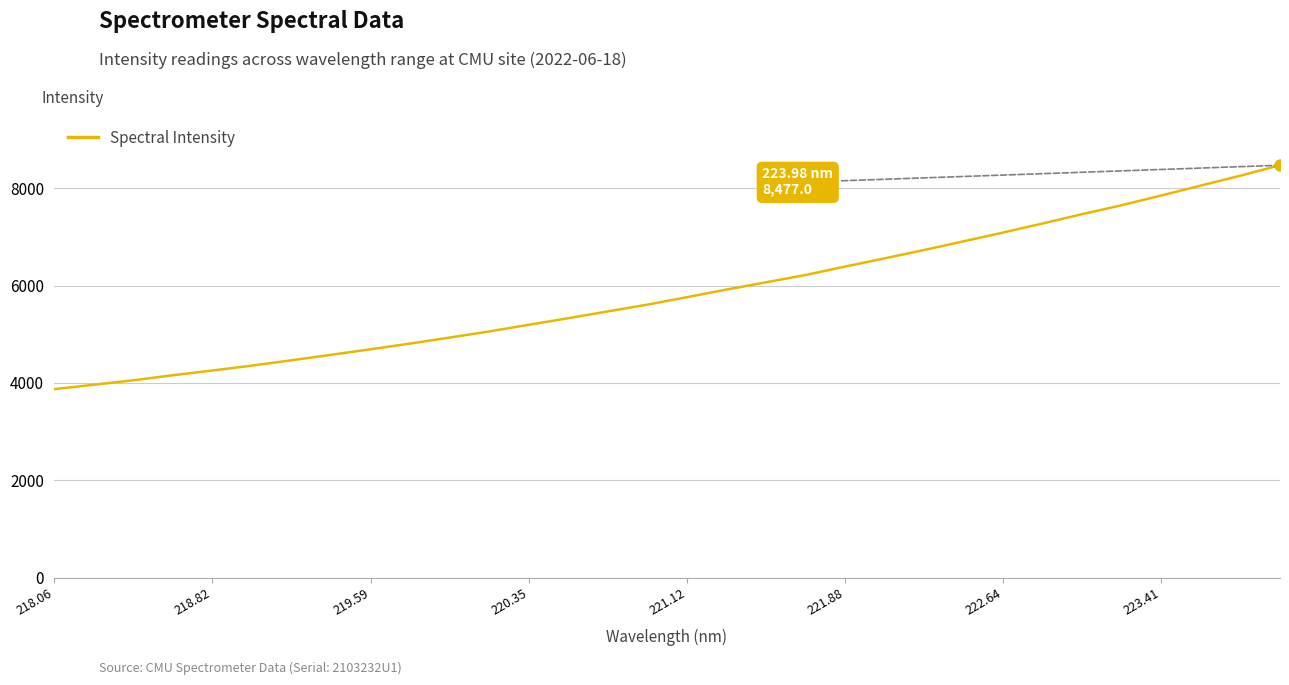

What is the difference between the maximum and minimum values?

4605.2